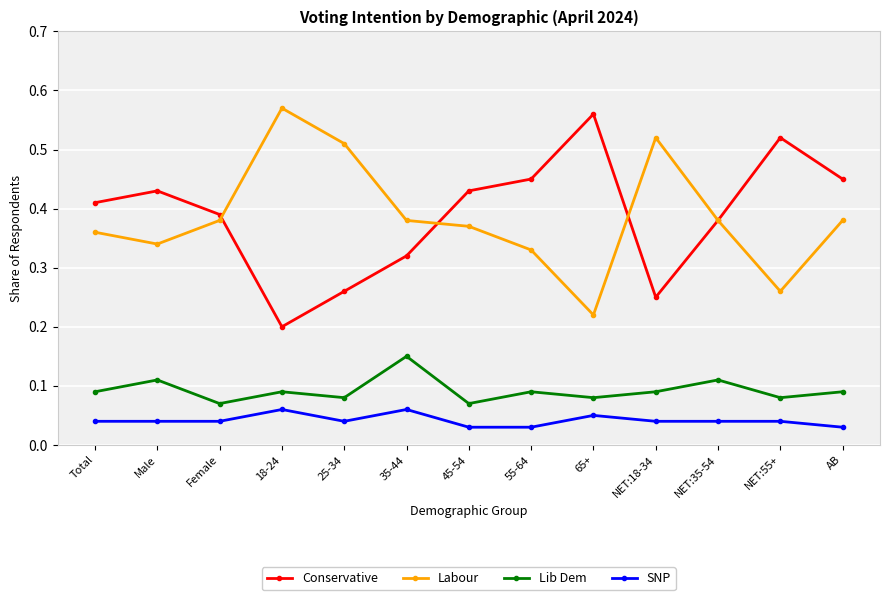

Where is Labour nearest to the value 0?

65+